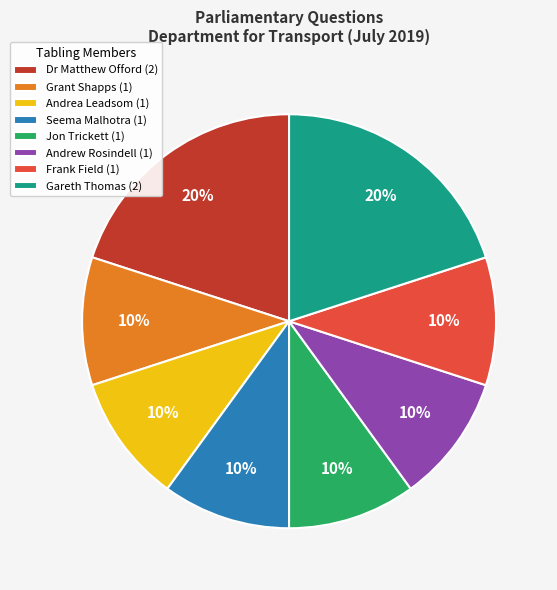

Approximately how many times larger is the value at Frank Field (1) compared to Dr Matthew Offord (2)?

0.5